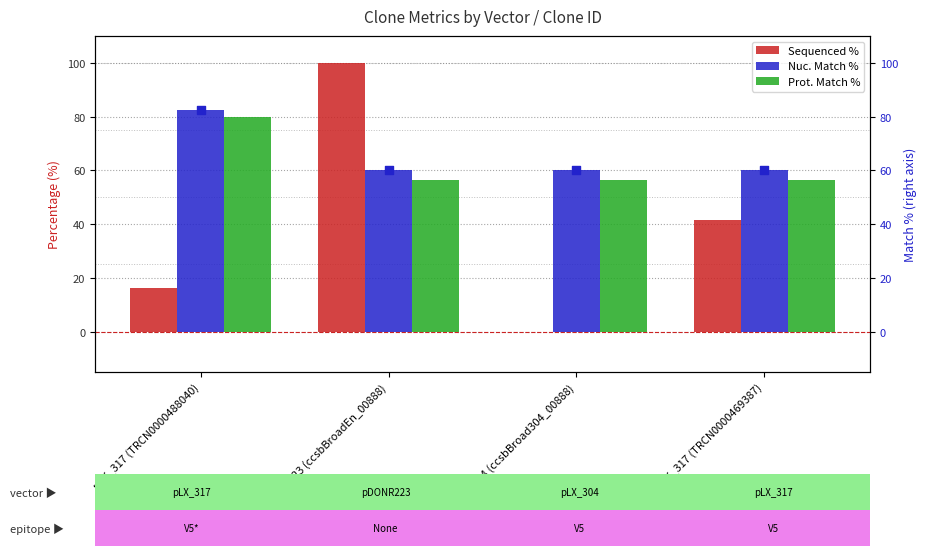

What are all the series names shown in the legend?

Sequenced %, Nuc. Match %, Prot. Match %